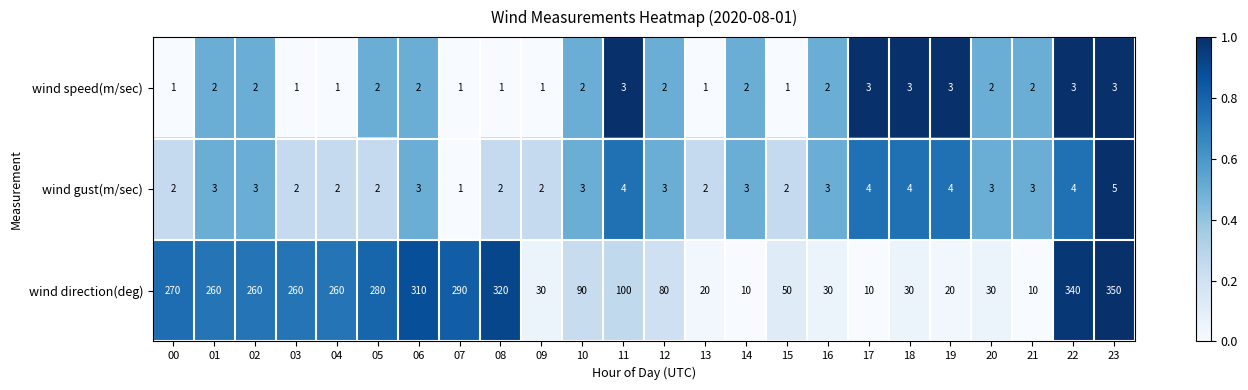

Which series has the largest range (max minus min)?

wind direction(deg)